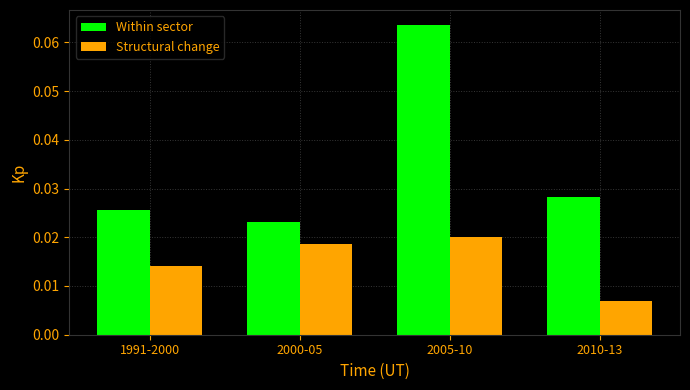

List the series in order of their peak value, highest first.

Within sector, Structural change